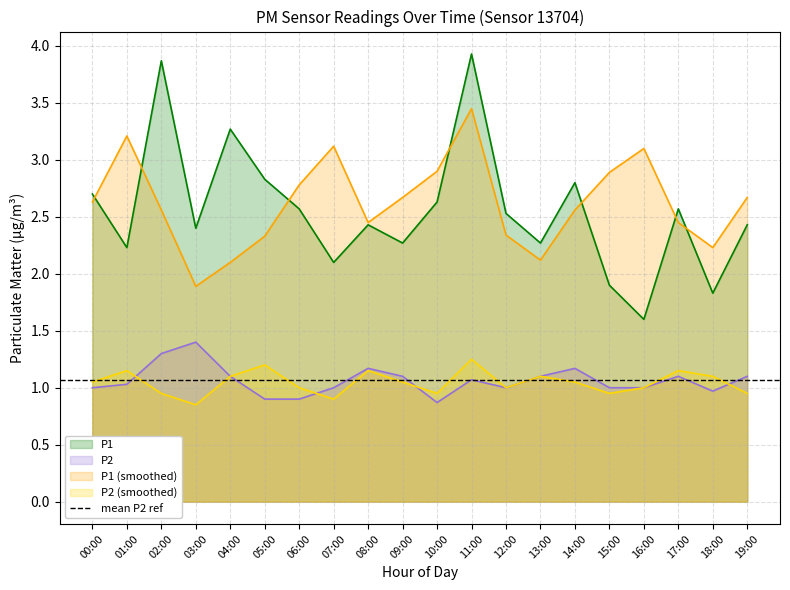

Reading left to right, what are all the values shown in this chart?

P1: 00:00=2.7	01:00=2.2	02:00=3.9	03:00=2.4	04:00=3.3	05:00=2.8	06:00=2.6	07:00=2.1	08:00=2.4	09:00=2.3	10:00=2.6	11:00=3.9	12:00=2.5	13:00=2.3	14:00=2.8	15:00=1.9	16:00=1.6	17:00=2.6	18:00=1.8	19:00=2.4
P2: 00:00=1.0	01:00=1.0	02:00=1.3	03:00=1.4	04:00=1.1	05:00=0.9	06:00=0.9	07:00=1.0	08:00=1.2	09:00=1.1	10:00=0.9	11:00=1.1	12:00=1.0	13:00=1.1	14:00=1.2	15:00=1.0	16:00=1.0	17:00=1.1	18:00=1.0	19:00=1.1
P1_hourly_mean: 00:00=2.6	01:00=3.2	02:00=2.6	03:00=1.9	04:00=2.1	05:00=2.3	06:00=2.8	07:00=3.1	08:00=2.5	09:00=2.7	10:00=2.9	11:00=3.5	12:00=2.3	13:00=2.1	14:00=2.6	15:00=2.9	16:00=3.1	17:00=2.5	18:00=2.2	19:00=2.7
P2_hourly_mean: 00:00=1.1	01:00=1.1	02:00=0.9	03:00=0.8	04:00=1.1	05:00=1.2	06:00=1.0	07:00=0.9	08:00=1.1	09:00=1.1	10:00=0.9	11:00=1.2	12:00=1.0	13:00=1.1	14:00=1.1	15:00=0.9	16:00=1.0	17:00=1.1	18:00=1.1	19:00=0.9